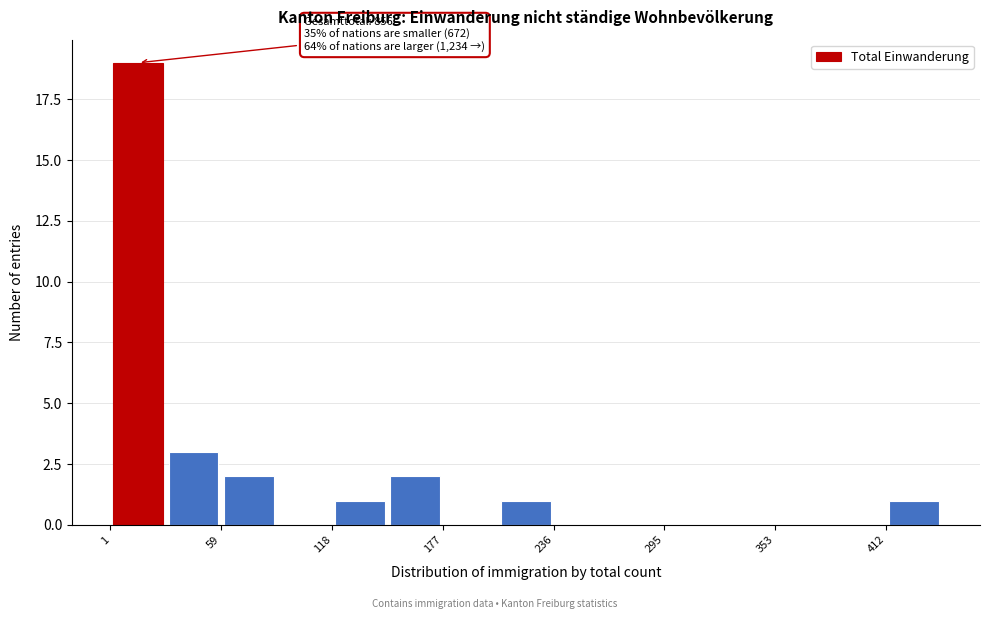

Read against the x-axis, roughly where is the centre of the tallest bar?

20